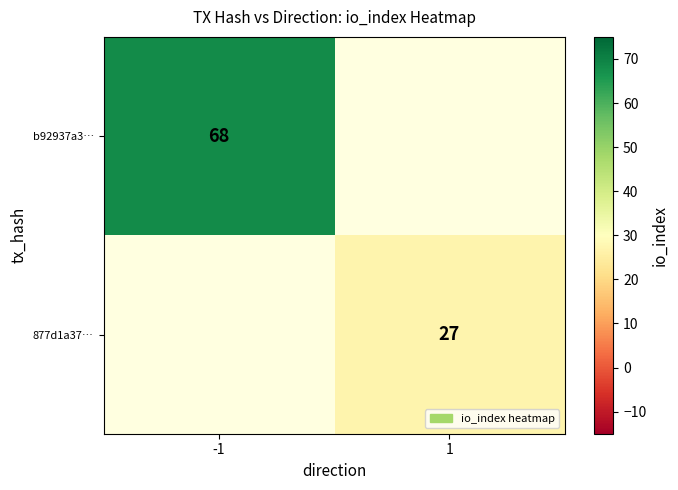

The b92937a3… series shows 68 at -1. True or false?

True